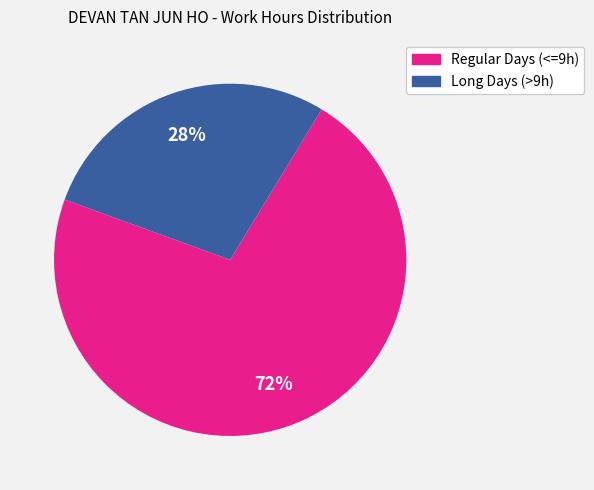

Is there any slice that represents more than half of the pie?

Yes